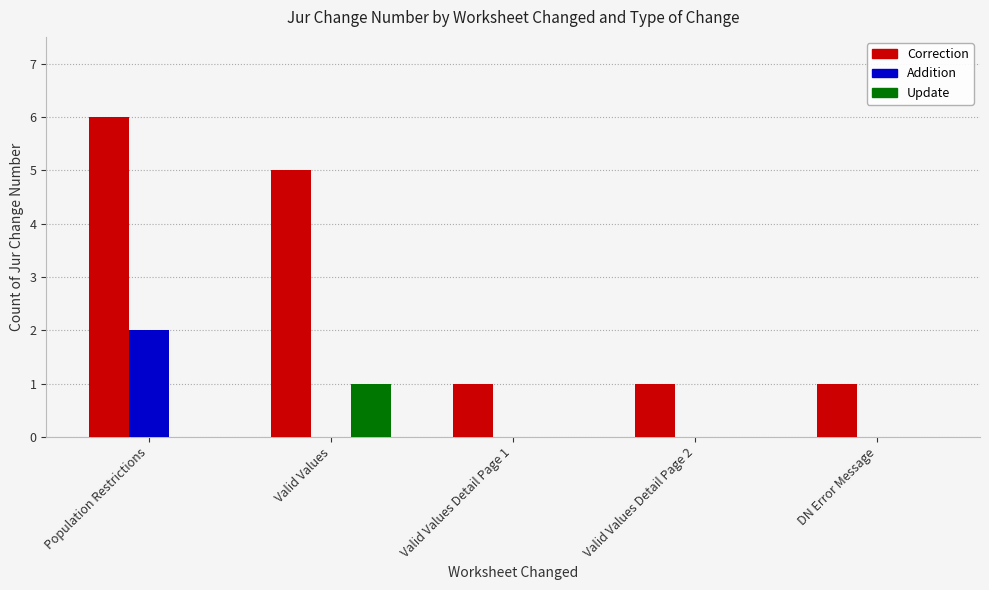

What is the difference between the Addition values at Valid Values Detail Page 1 and Population Restrictions?

2